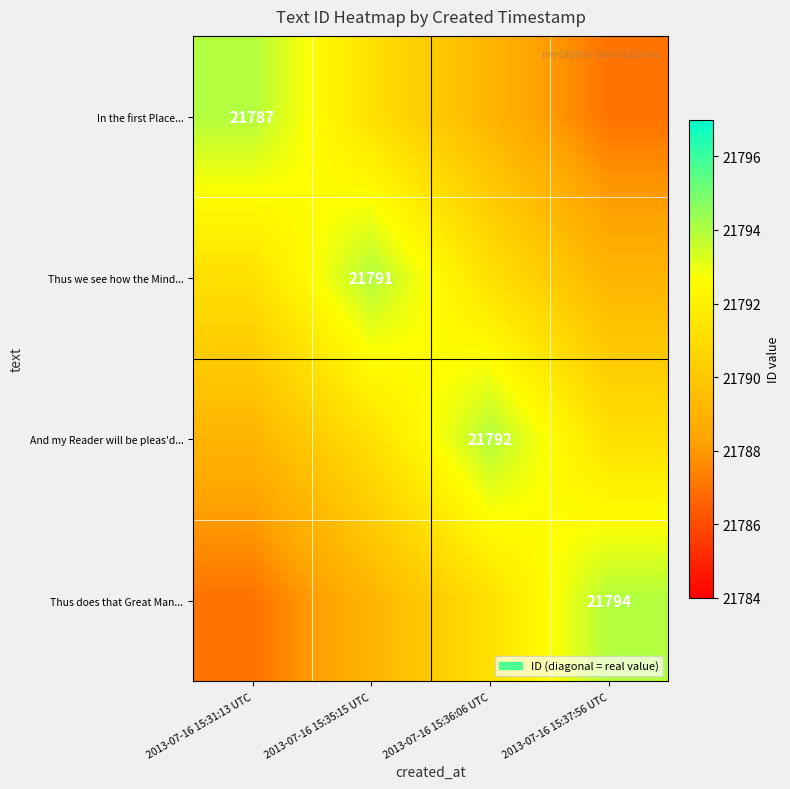

Which has a higher value, 2013-07-16 15:36:06 UTC or 2013-07-16 15:37:56 UTC?

2013-07-16 15:36:06 UTC